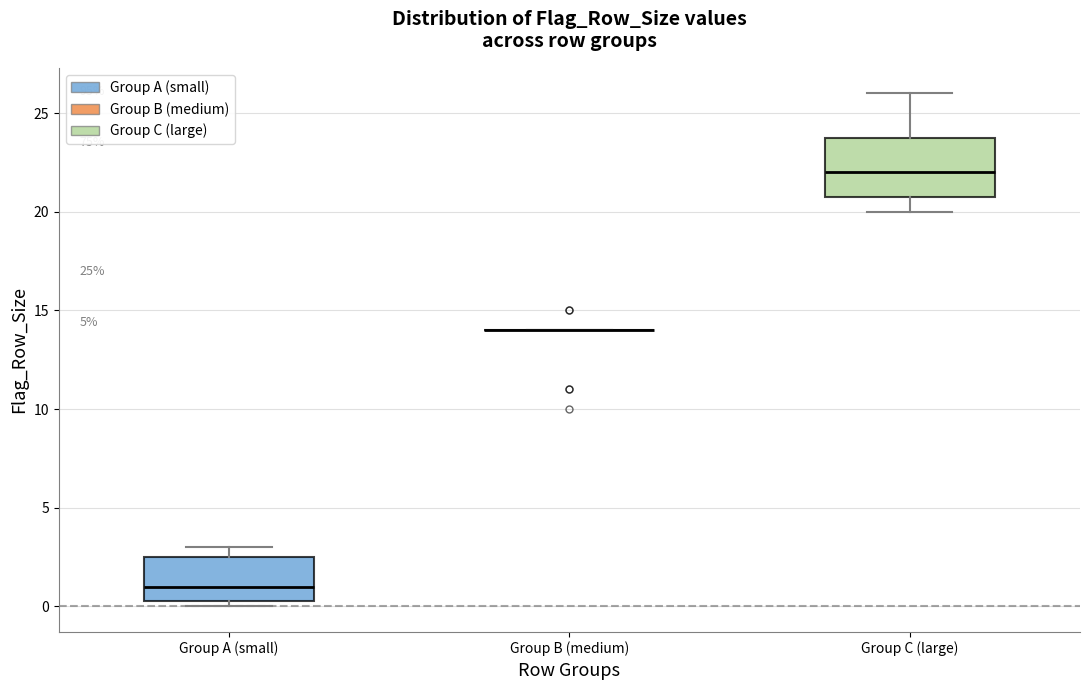

Which box is the tallest, from its lower edge to its upper edge?

Group C (large)